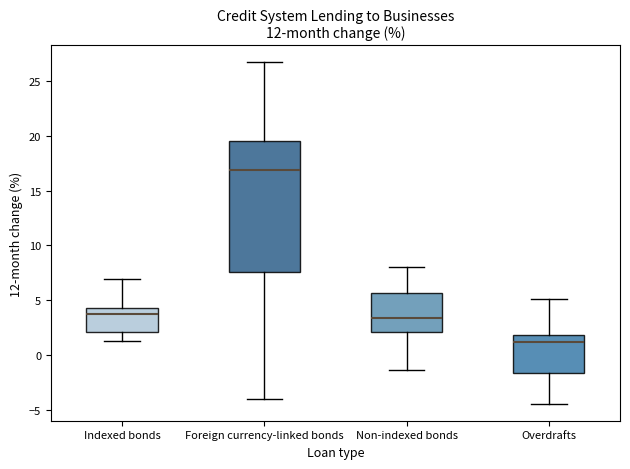

Reading left to right, transcribe this box plot: for each box, give where its median line is, the range the box spans, and where its two whiskers end, as read against the y-axis. The values are not printed on the chart, so give them approximately, as read against the axis.

Indexed bonds: median 4.0, box 2.0 to 4.5, whiskers 1.5 to 7.0
Foreign currency-linked bonds: median 17.0, box 7.5 to 19.5, whiskers -4.0 to 26.5
Non-indexed bonds: median 3.5, box 2.0 to 5.5, whiskers -1.5 to 8.0
Overdrafts: median 1.0, box -1.5 to 2.0, whiskers -4.5 to 5.0